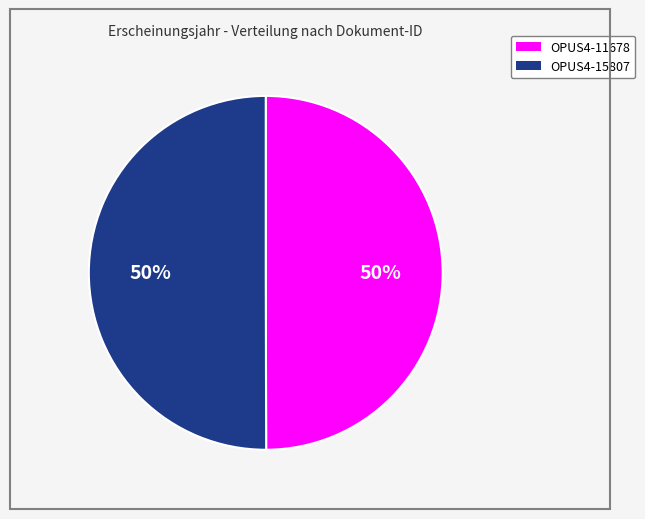

The OPUS4-15807 slice represents 64% of the pie. True or false?

False